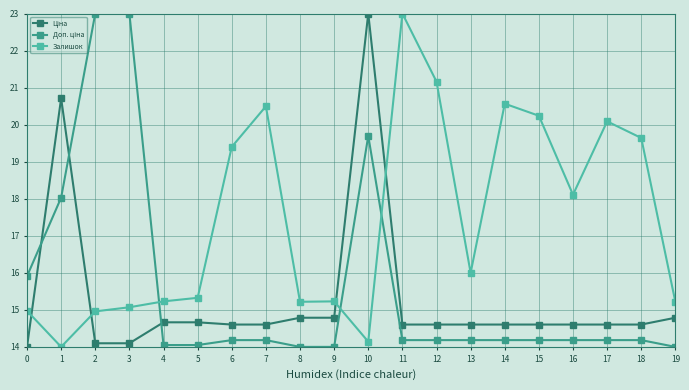

Does the chart have visible grid lines?

Yes